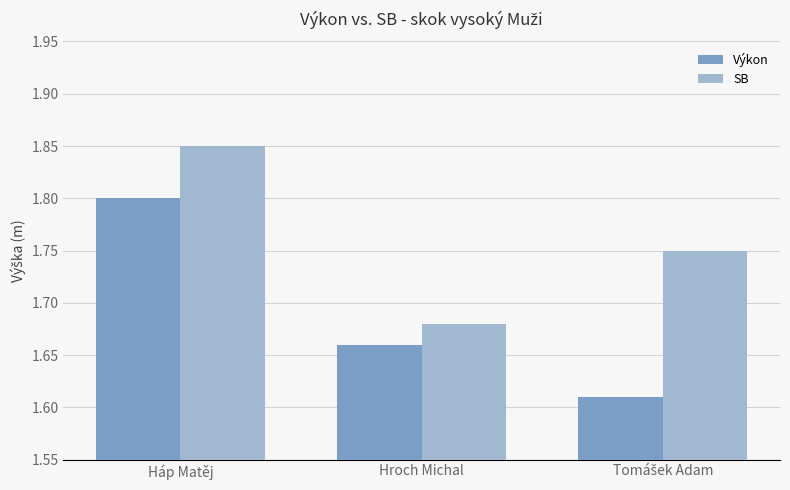

True or false: Výkon has a value of 1.8 at Háp Matěj.

True